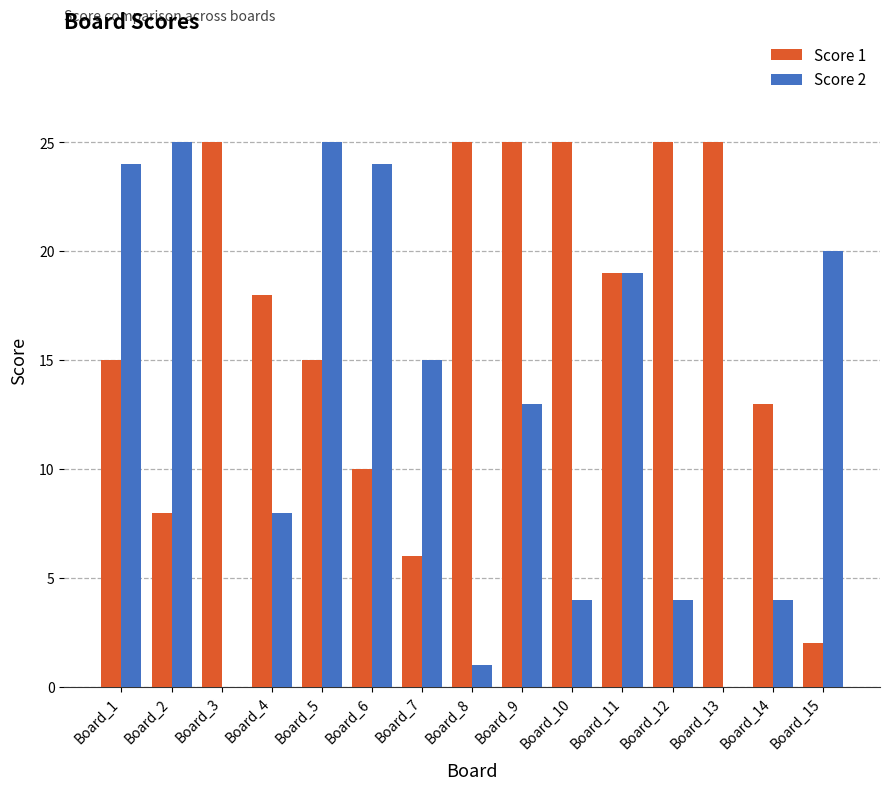

Is the value of Score 1 at Board_2 greater than the value of Score 2 at Board_2?

No